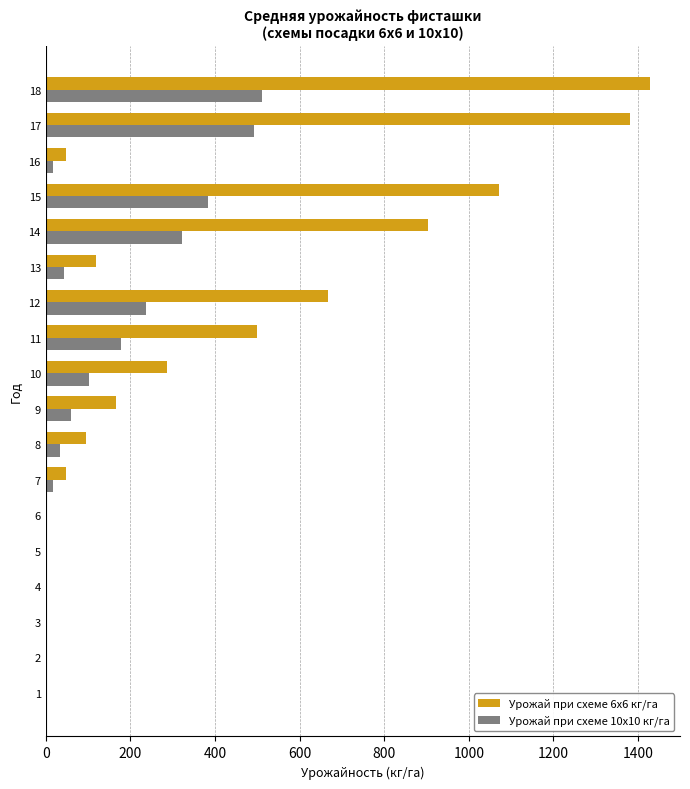

Which series has the widest spread of values?

Урожай при схеме 6х6 кг/га